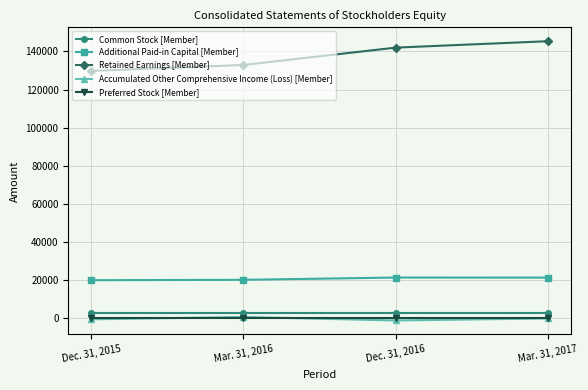

What is the total value across all series at Dec. 31, 2016?

165376